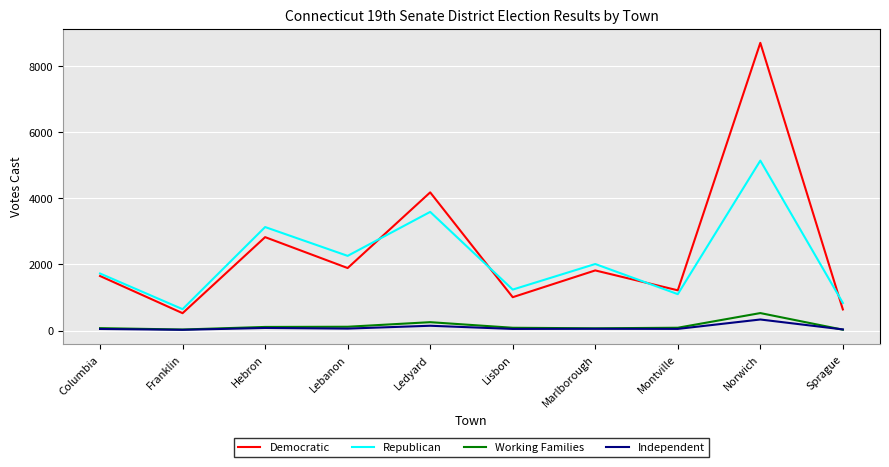

What is the highest value of the Democratic series?

8697